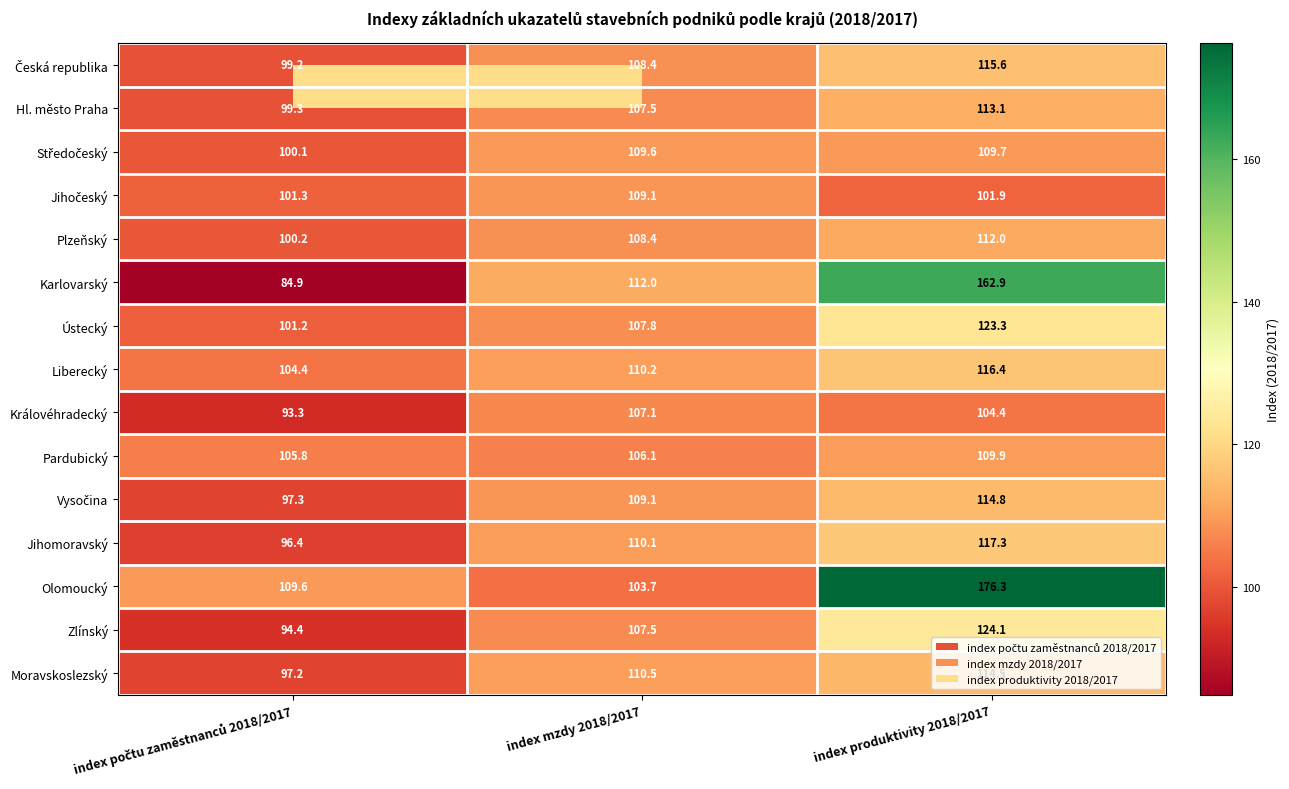

Where does the Plzeňský series first go above 108?

index mzdy 2018/2017